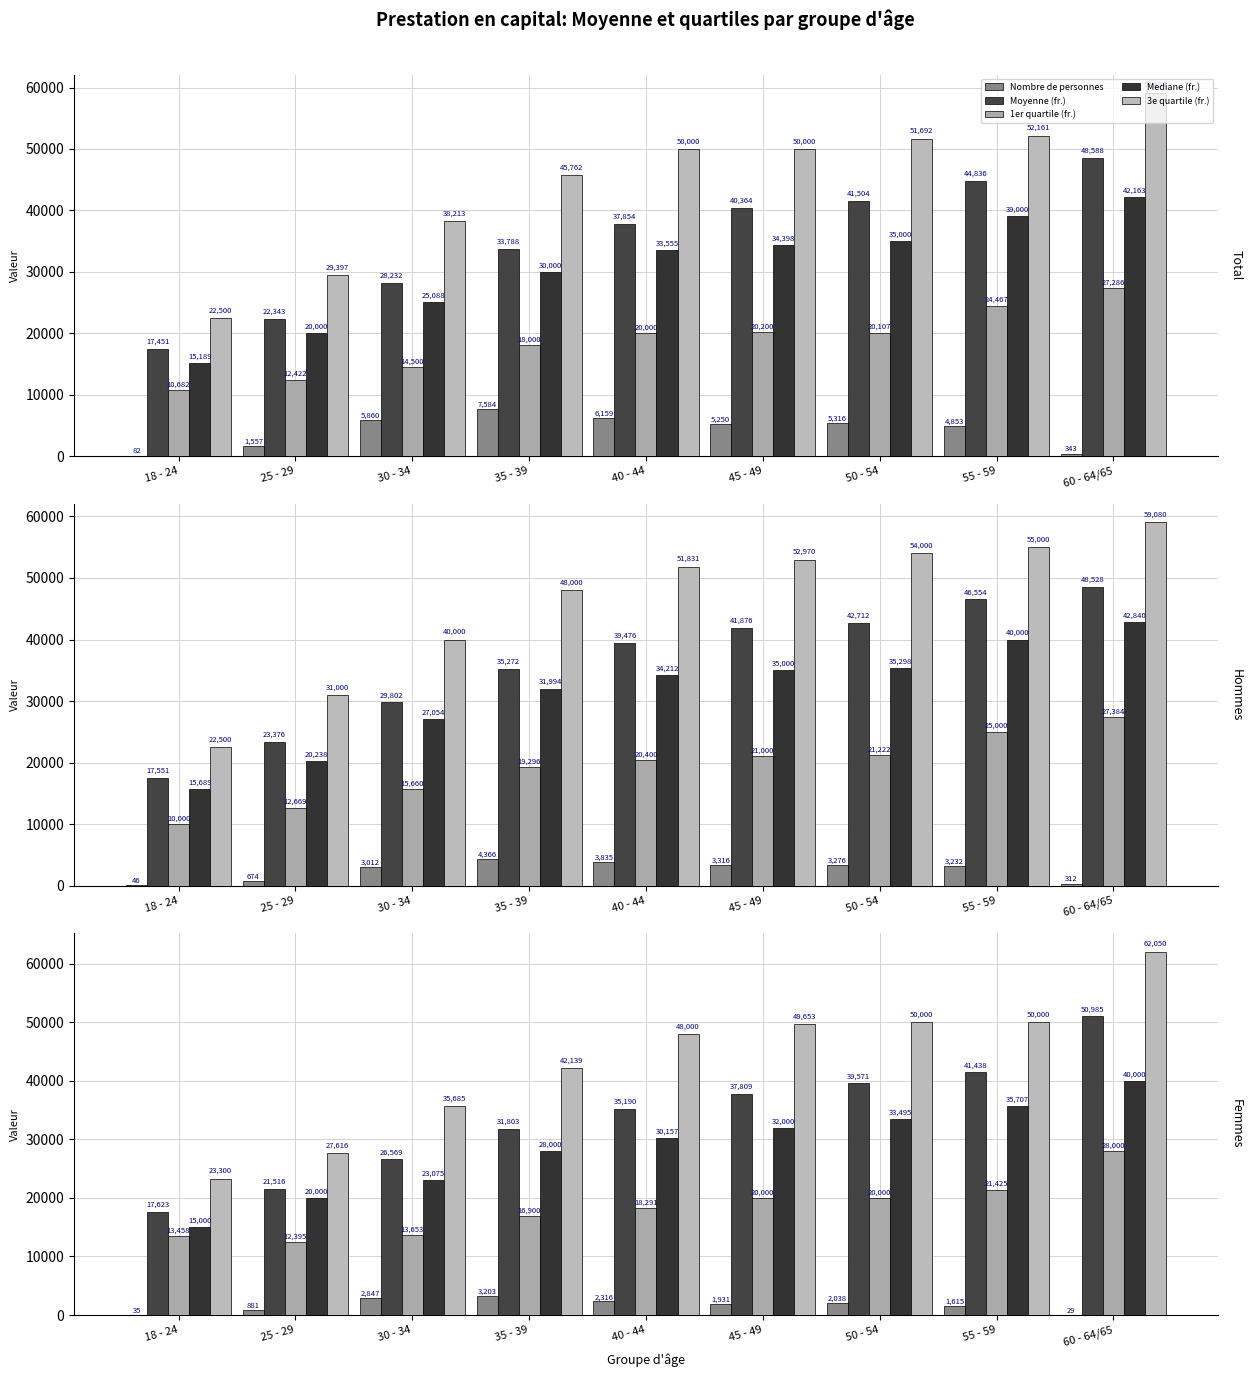

What is the value of the Moyenne (fr.) bar at the 1st from the left?

17622.9